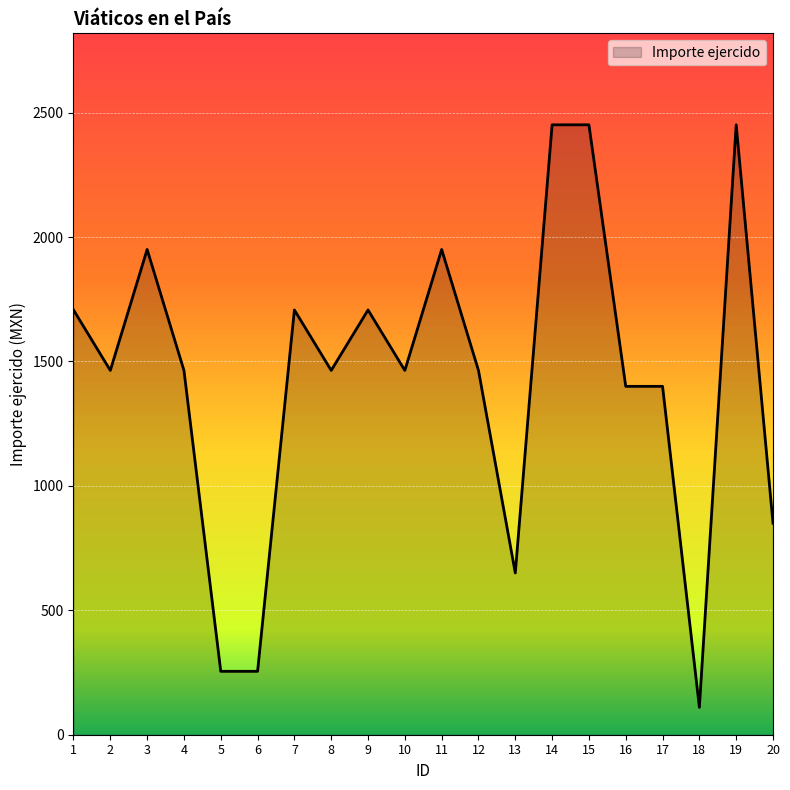

Is it true that the value at 6 is 254.8?

True